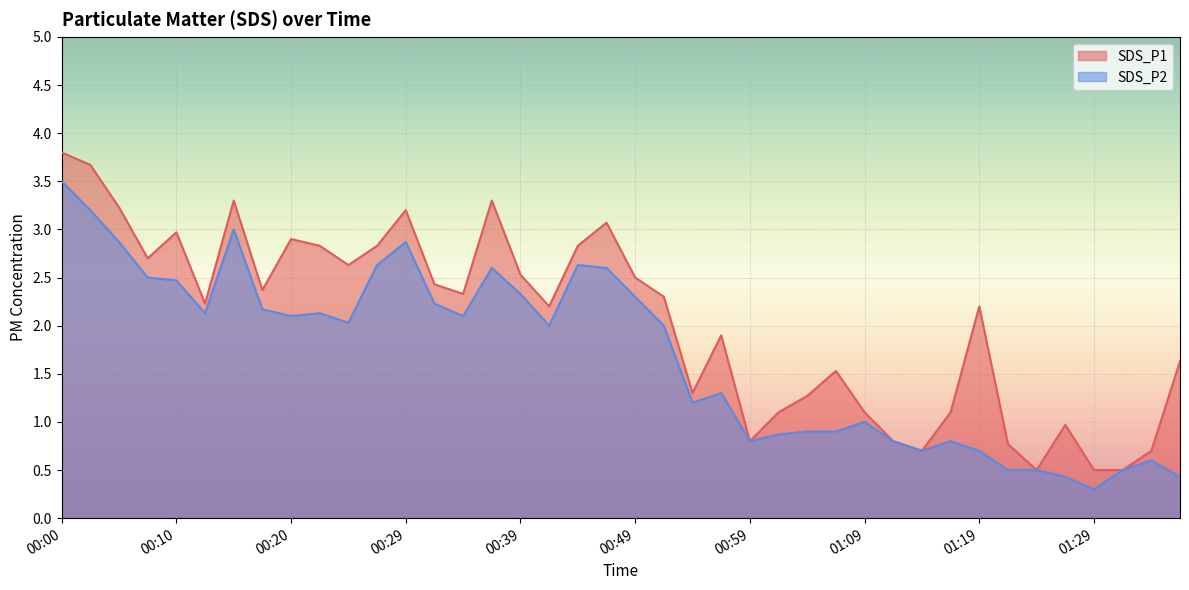

Is it true that SDS_P1 equals 2.2 at 01:19?

True